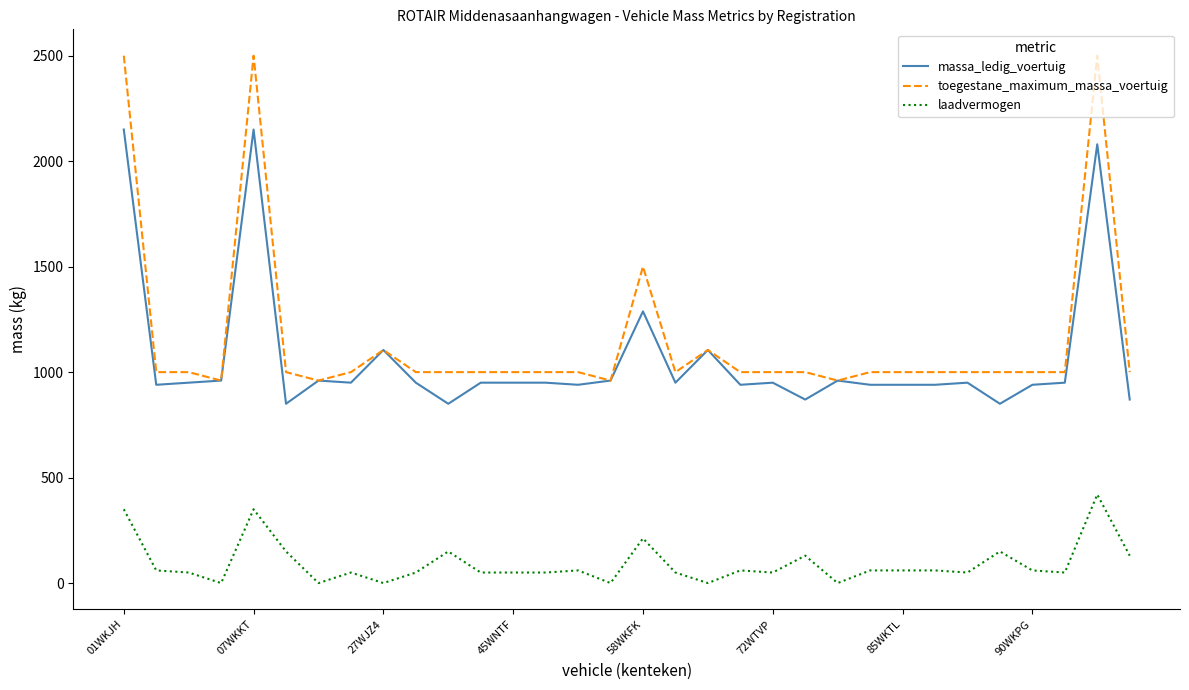

Rank the series by their maximum value, from highest to lowest.

toegestane_maximum_massa_voertuig, massa_ledig_voertuig, laadvermogen